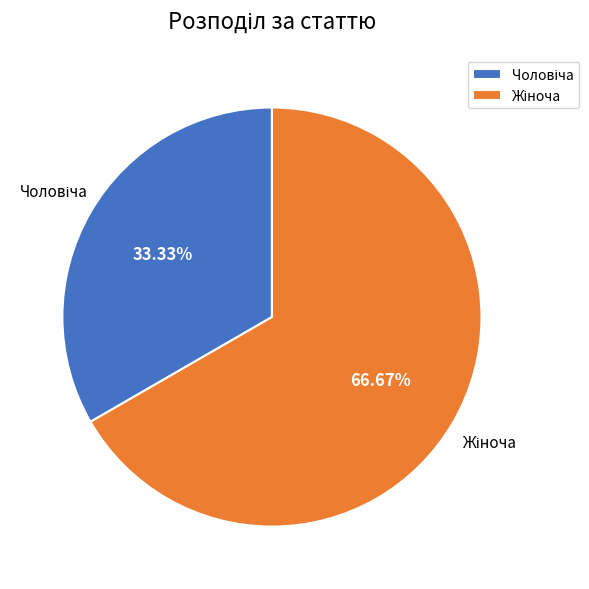

Does any single category account for the majority?

Yes